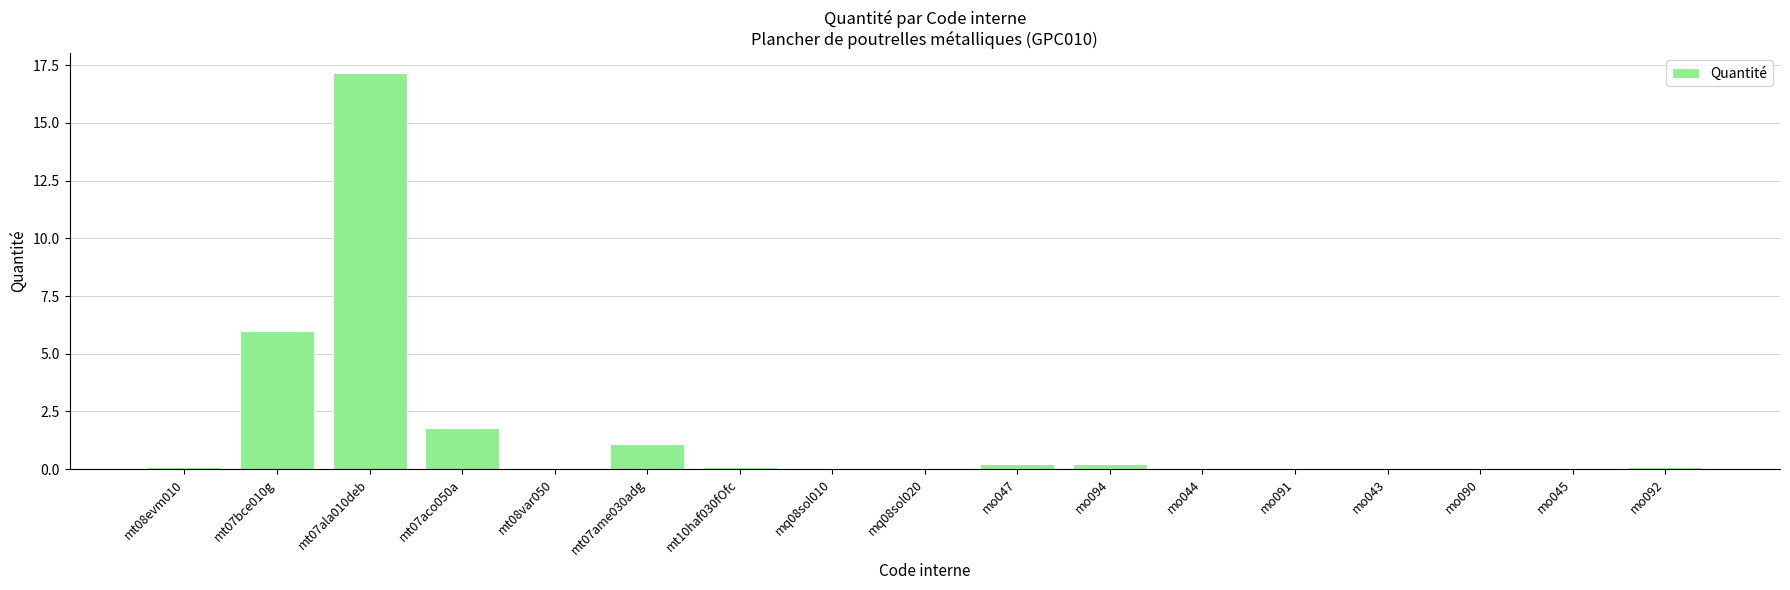

Which category has the highest value across all series?

mt07ala010deb